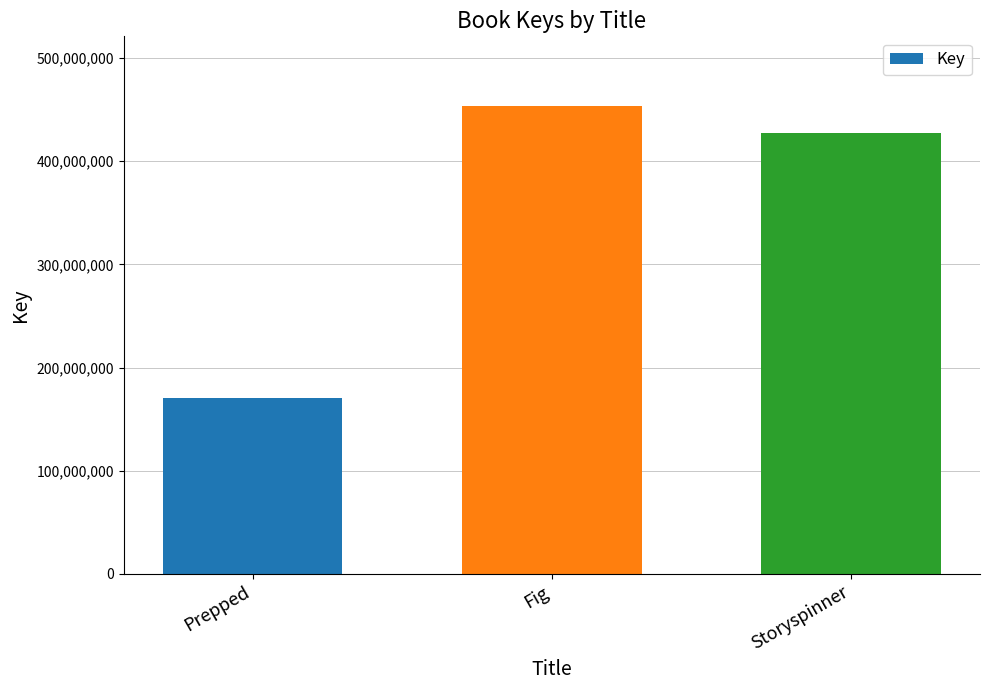

How many data points are less than 427187470?

1